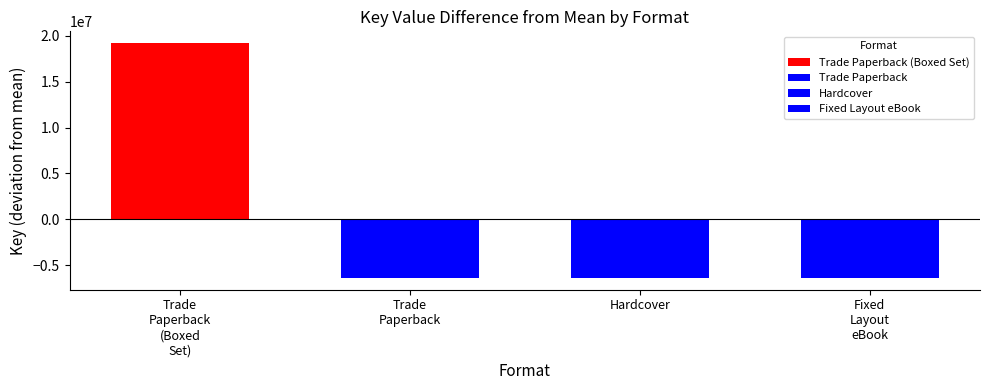

The chart shows a value of 248170528 at Fixed Layout eBook. True or false?

False